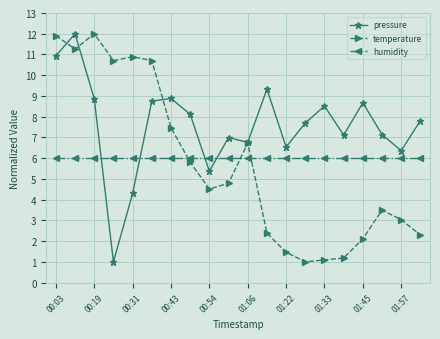

What is the sum of all pressure values?

151.1